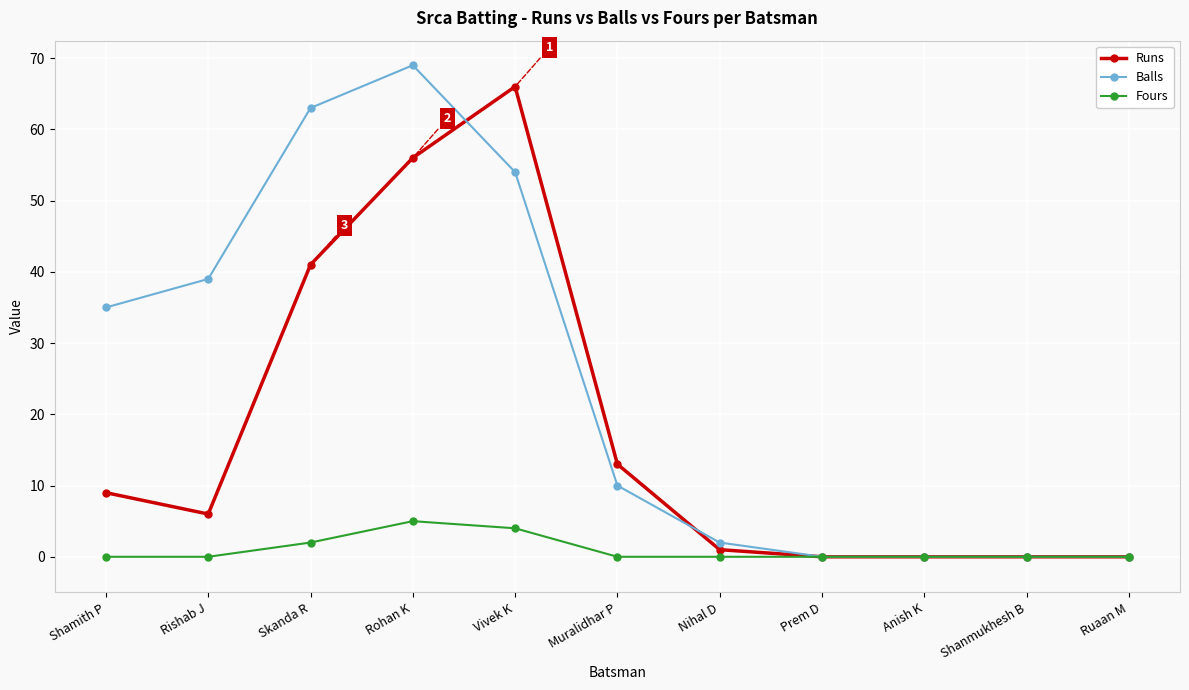

What is the total value across all series at Nihal D?

3